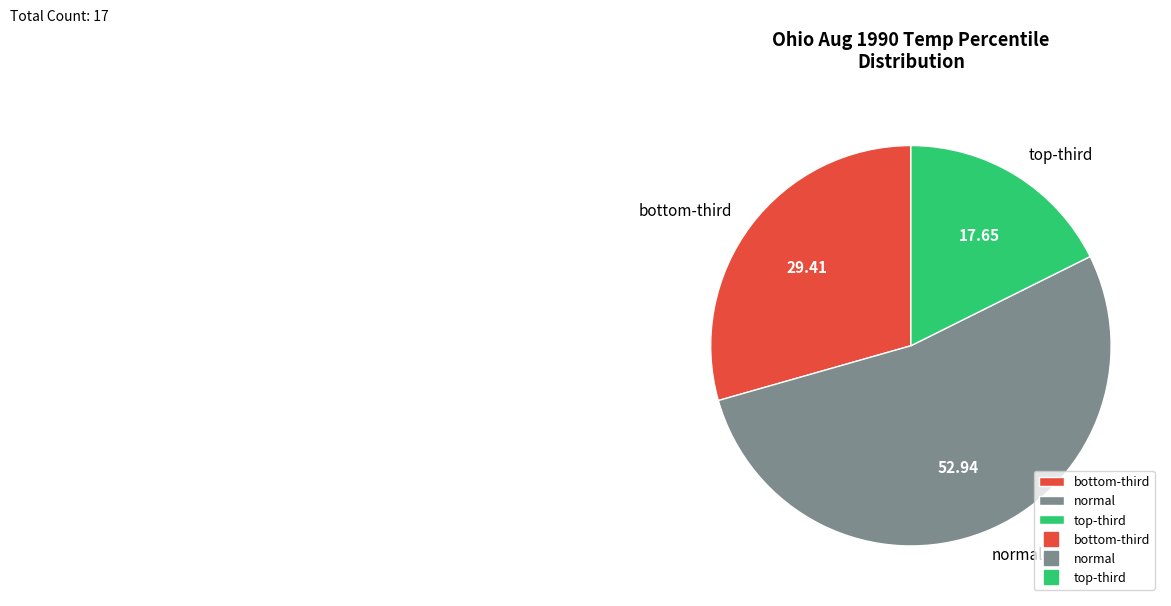

Which slice is the smallest?

top-third